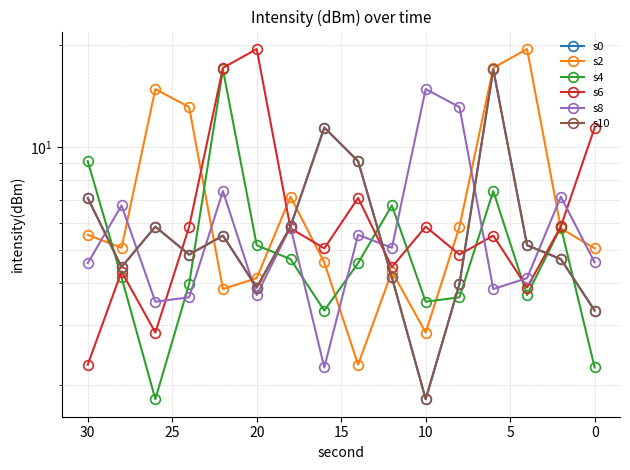

Reading left to right, extract all data points from this chart.

s0: 3.3	4.7	5.2	16.9	4.0	1.8	4.1	9.1	11.4	5.9	3.9	5.5	4.8	5.8	4.4	7.1
s2: 5.0	5.8	19.4	17.1	5.8	2.9	4.3	2.3	4.6	7.2	4.1	3.8	13.1	14.8	5.1	5.5
s4: 2.3	5.8	3.7	7.4	3.6	3.5	6.7	4.6	3.3	4.7	5.2	16.9	4.0	1.8	4.1	9.1
s6: 11.4	5.9	3.9	5.5	4.8	5.8	4.4	7.1	5.0	5.8	19.4	17.1	5.8	2.9	4.3	2.3
s8: 4.6	7.2	4.1	3.8	13.1	14.8	5.1	5.5	2.3	5.8	3.7	7.4	3.6	3.5	6.7	4.6
s10: 3.3	4.7	5.2	16.9	4.0	1.8	4.1	9.1	11.4	5.9	3.9	5.5	4.8	5.8	4.4	7.1